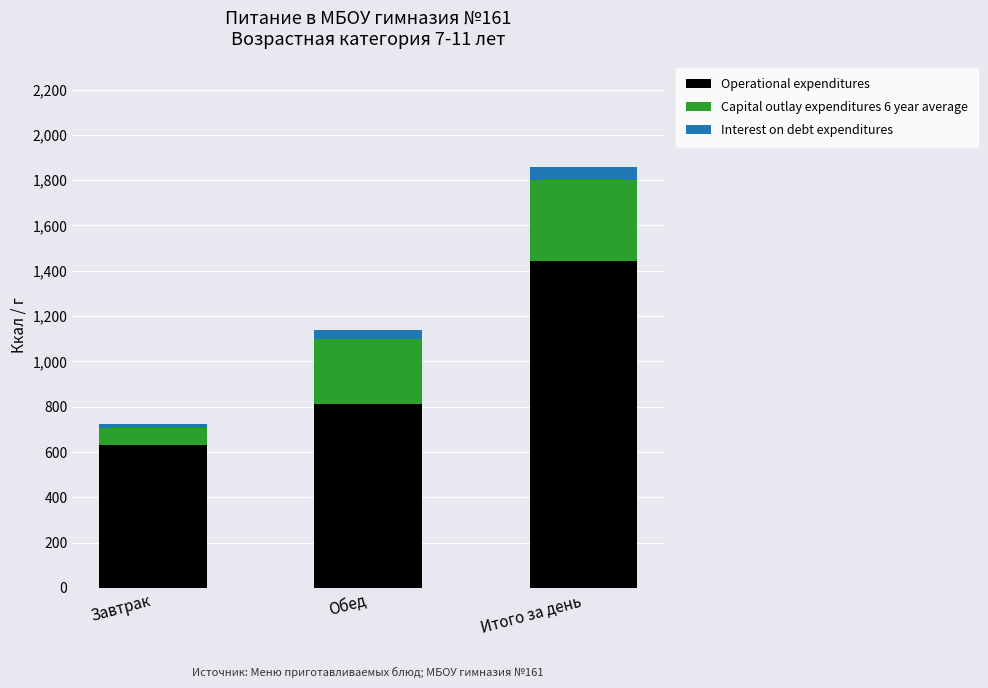

Reading left to right, transcribe the values for Operational expenditures.

Завтрак=631.1	Обед=812.1	Итого за день=1443.2